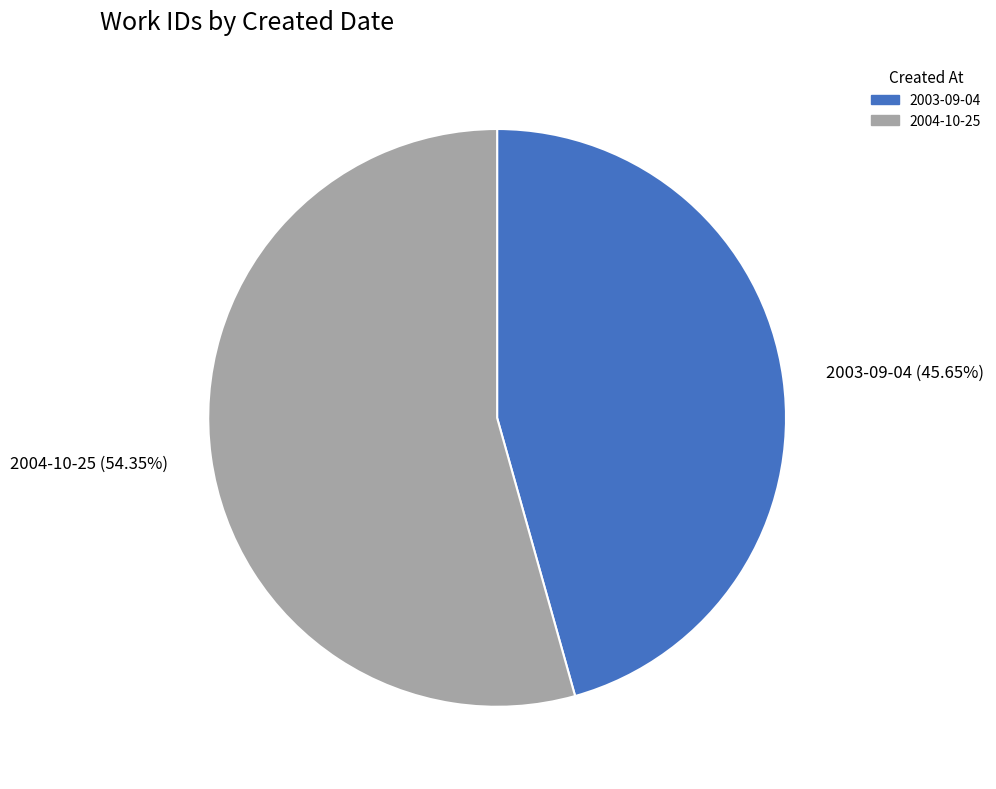

What is the smallest slice in the pie chart?

2003-09-04